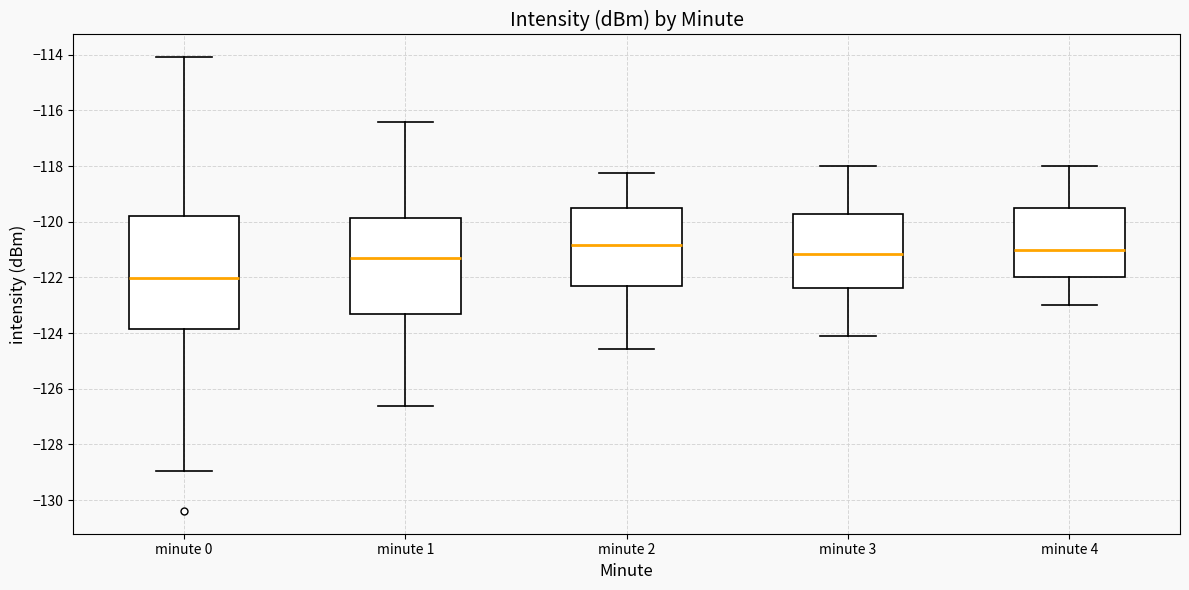

Where does the lower whisker of the box for minute 1 end on the y-axis? The values are not printed on the chart, so give them approximately, as read against the axis.

-126.6